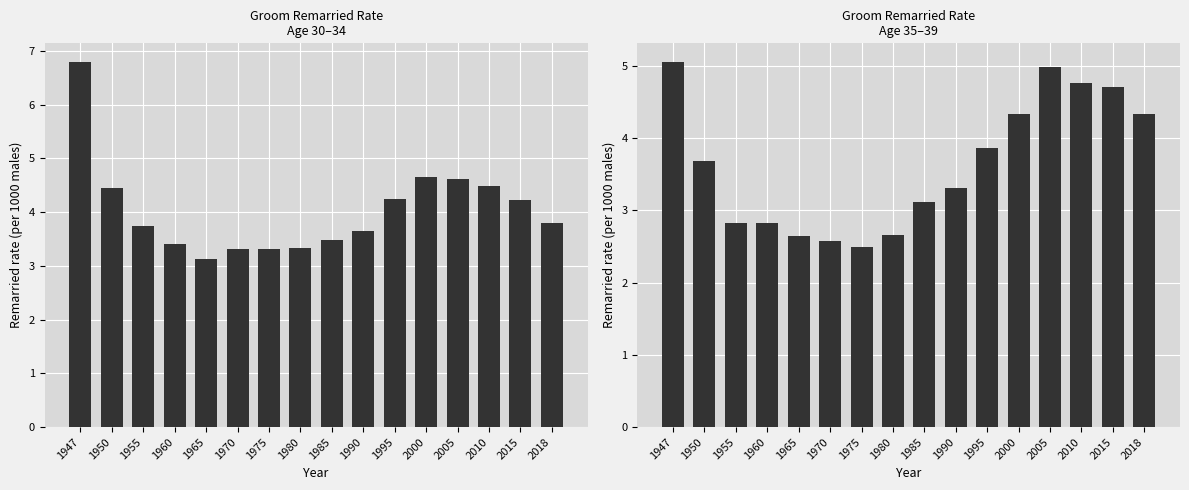

Reading right to left, transcribe all the data shown in this chart.

Age 30-34 (Groom): 2018=3.8	2015=4.2	2010=4.5	2005=4.6	2000=4.7	1995=4.2	1990=3.6	1985=3.5	1980=3.3	1975=3.3	1970=3.3	1965=3.1	1960=3.4	1955=3.7	1950=4.5	1947=6.8
Age 35-39 (Groom): 2018=4.3	2015=4.7	2010=4.8	2005=5.0	2000=4.3	1995=3.9	1990=3.3	1985=3.1	1980=2.7	1975=2.5	1970=2.6	1965=2.6	1960=2.8	1955=2.8	1950=3.7	1947=5.1